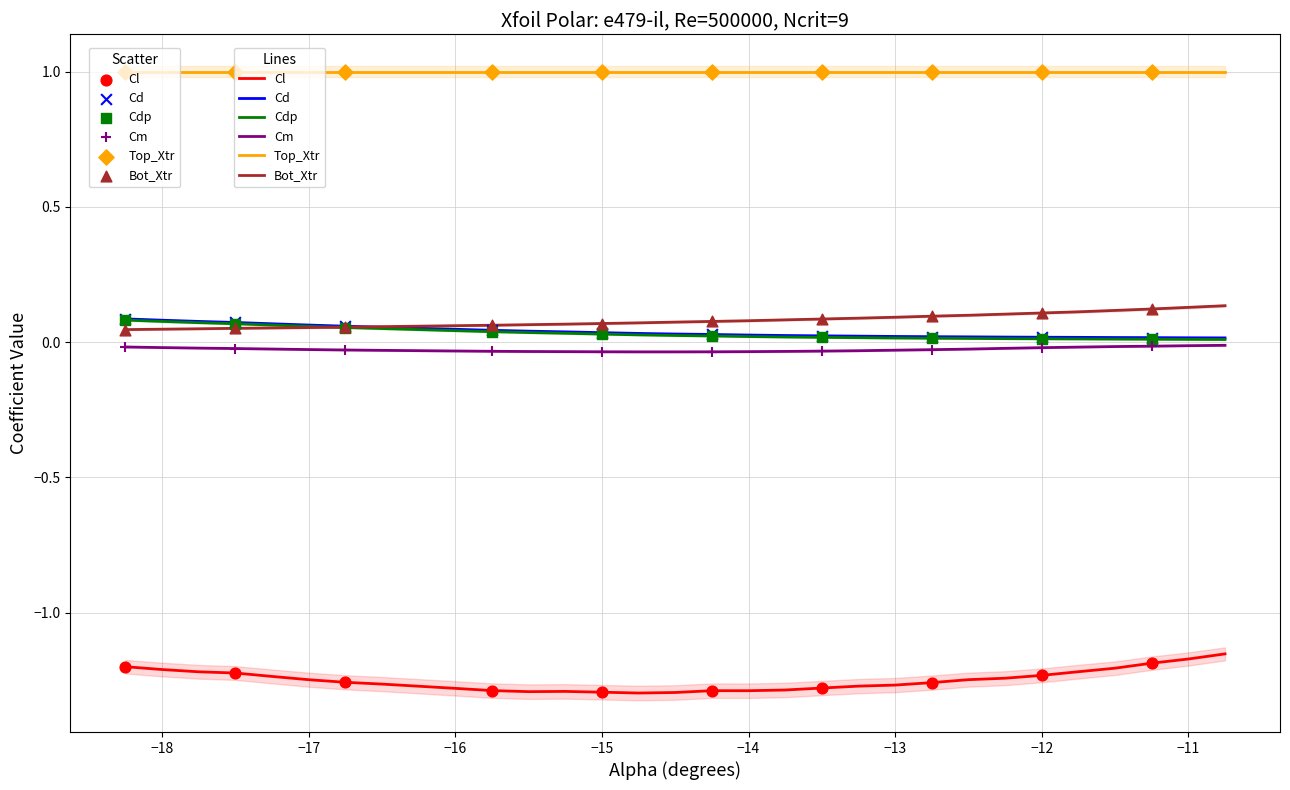

What are all the series names shown in the legend?

Cl, Cd, Cdp, Cm, Bot_Xtr